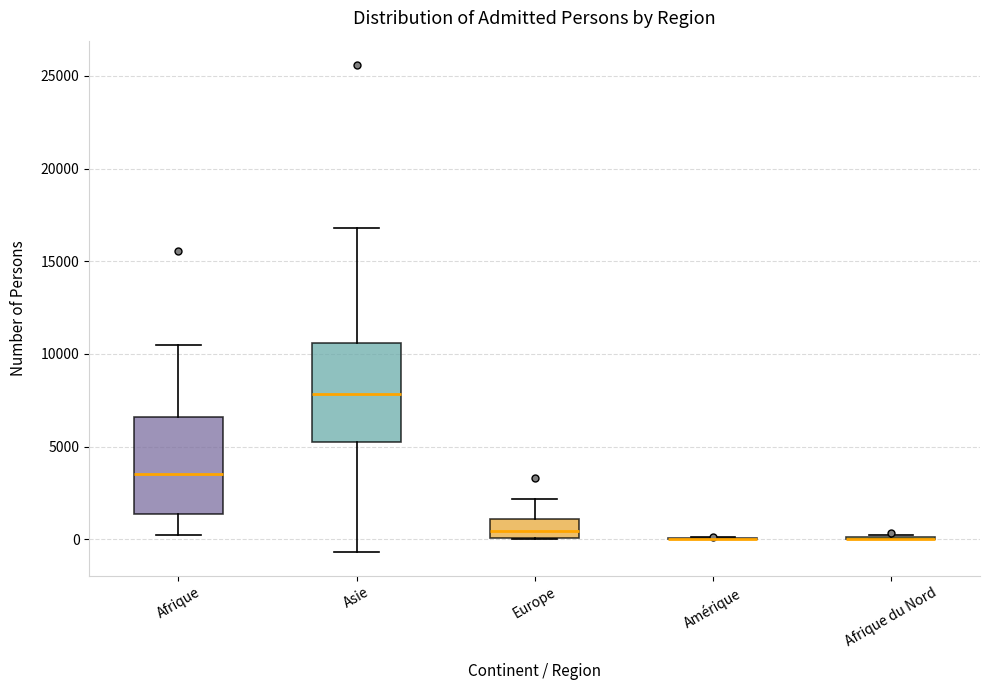

Where is the upper edge of the box for Afrique on the y-axis? The values are not printed on the chart, so give them approximately, as read against the axis.

6500